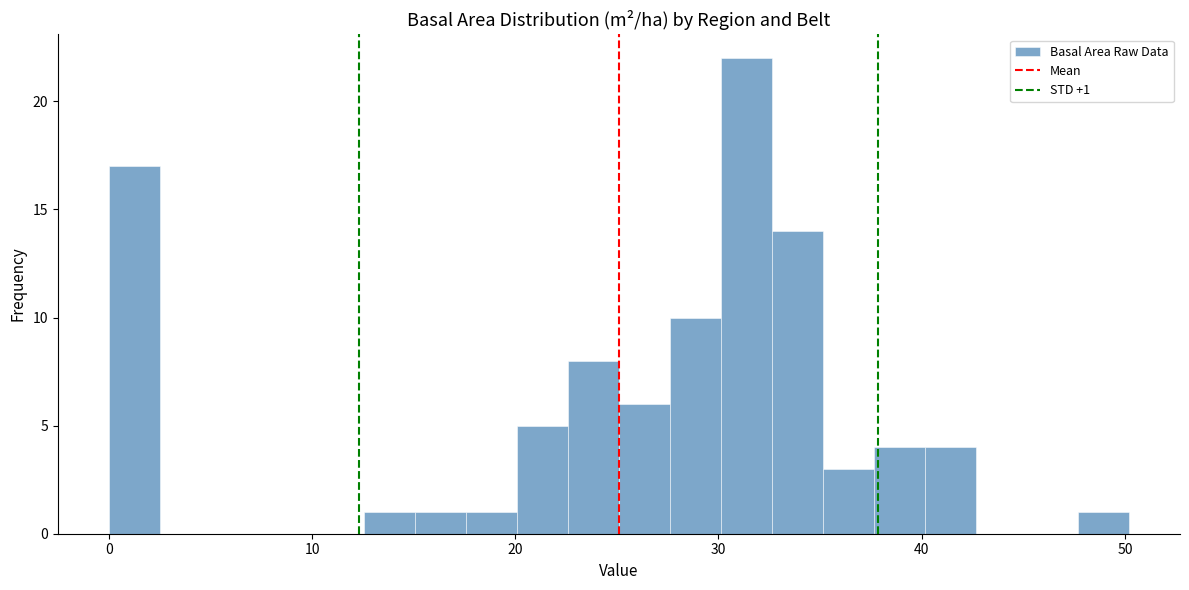

Around what value on the x-axis is the tallest bar? Give the approximate position of its centre, as read against the axis.

31